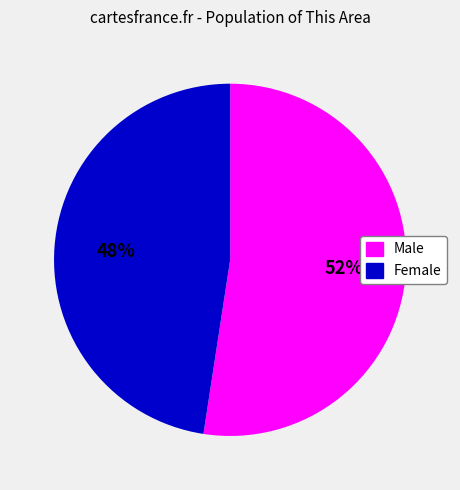

Do Female and Male together represent more than half of the pie?

Yes